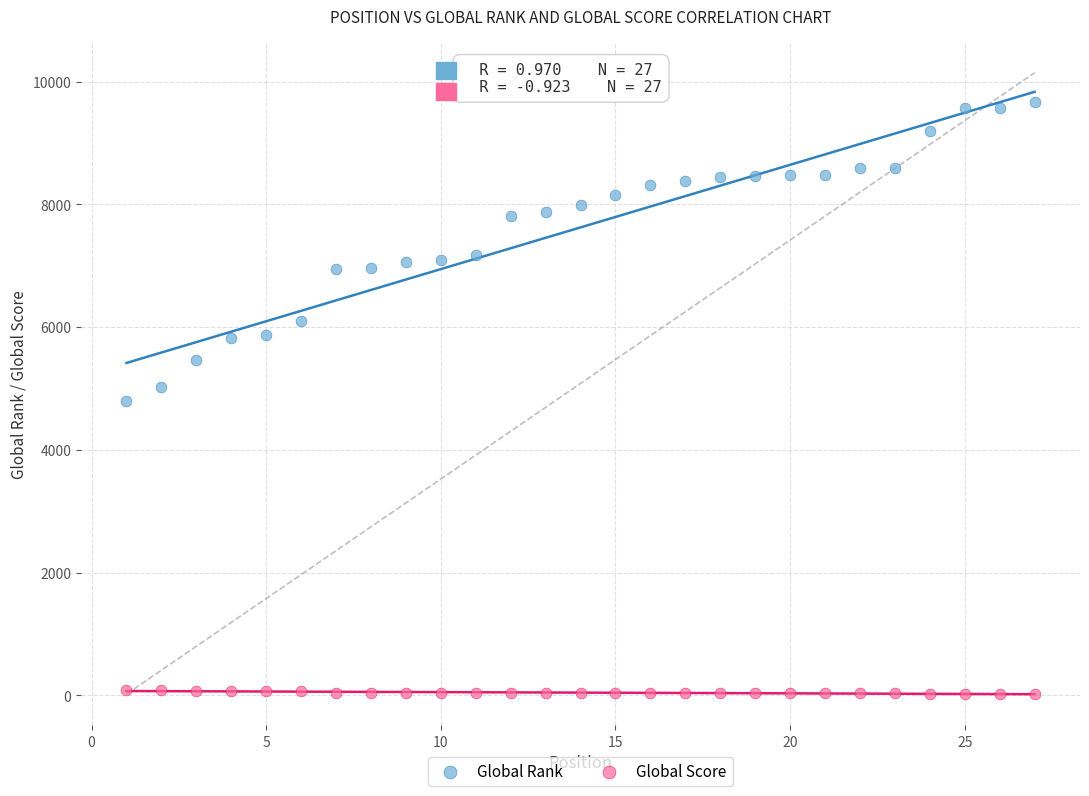

Which series has the largest Y range (max minus min)?

Global Rank